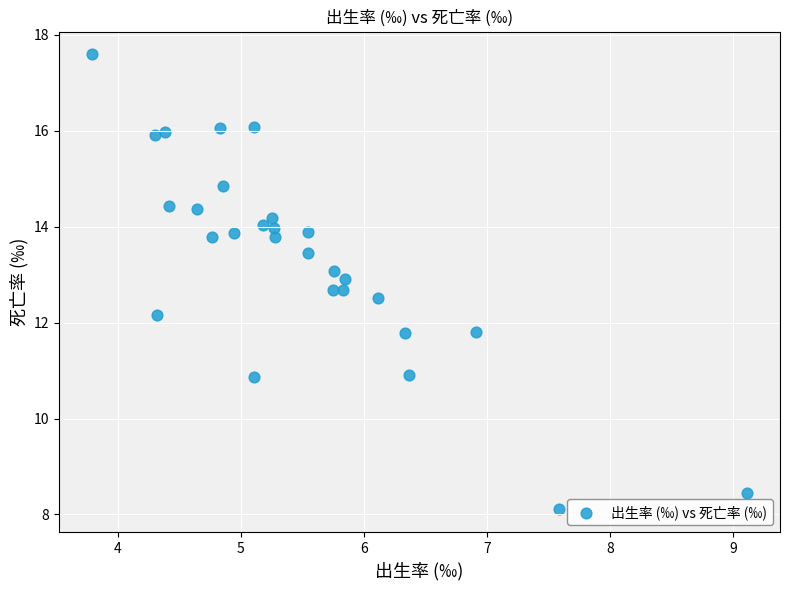

What is the range of X values (max minus min)?

5.3